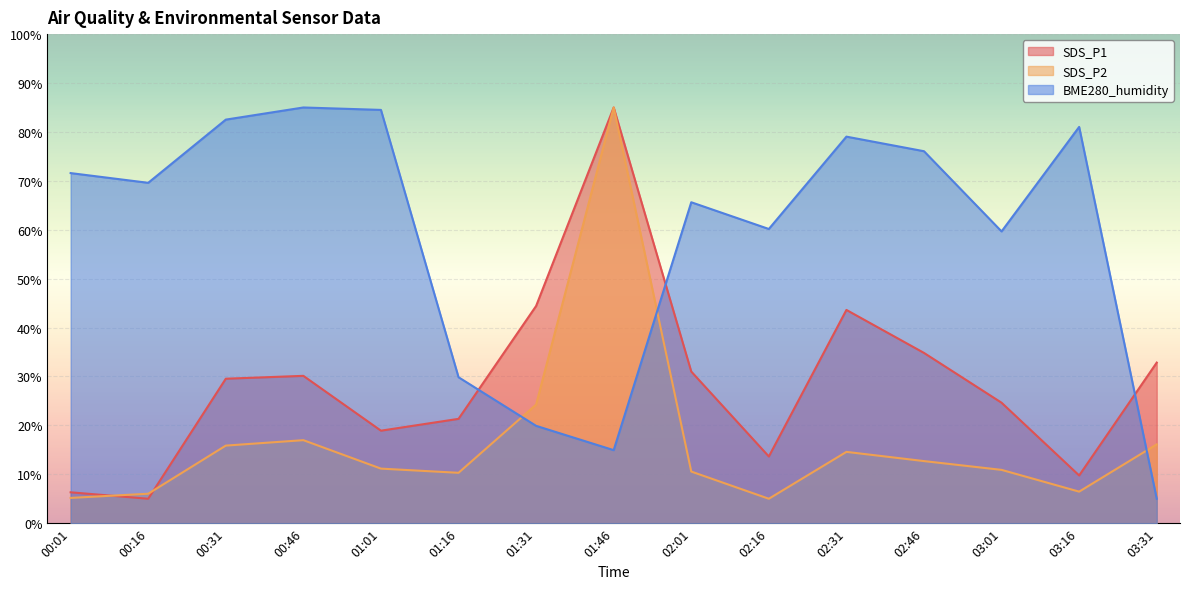

True or false: BME280_humidity and SDS_P1 cross at least once.

True